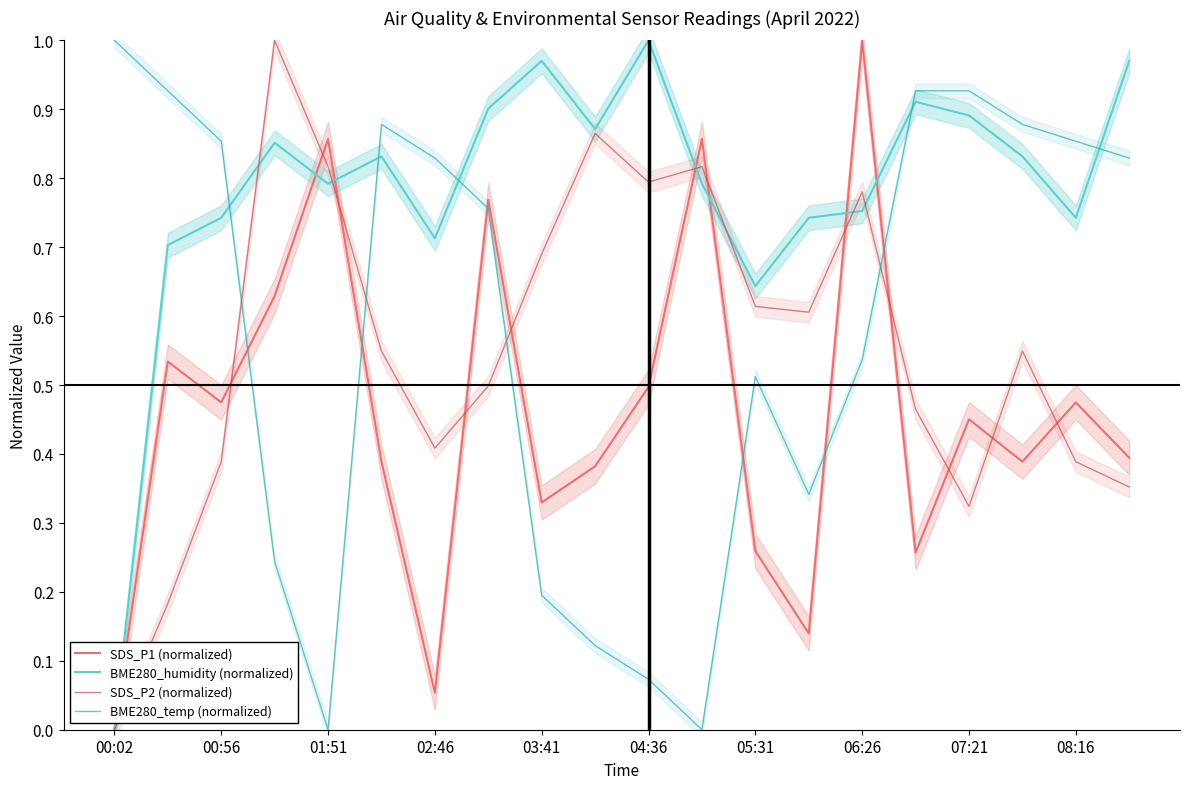

The value of SDS_P1 (normalized) at 00:02 is 0.7. True or false?

False